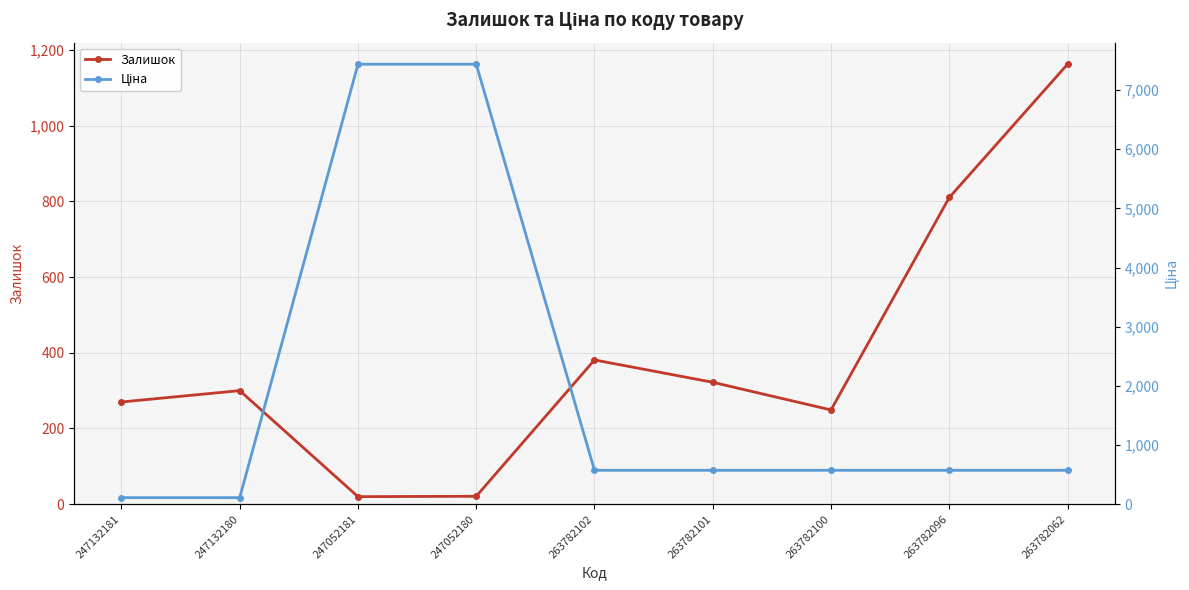

Reading right to left, what are all the values shown in this chart?

Залишок: 263782062=1162.0	263782096=810.0	263782100=249.0	263782101=322.0	263782102=381.0	247052180=21.0	247052181=20.0	247132180=300.0	247132181=270.0
Ціна: 263782062=573.5	263782096=573.5	263782100=573.5	263782101=573.5	263782102=573.5	247052180=7436.2	247052181=7436.2	247132180=111.7	247132181=111.7